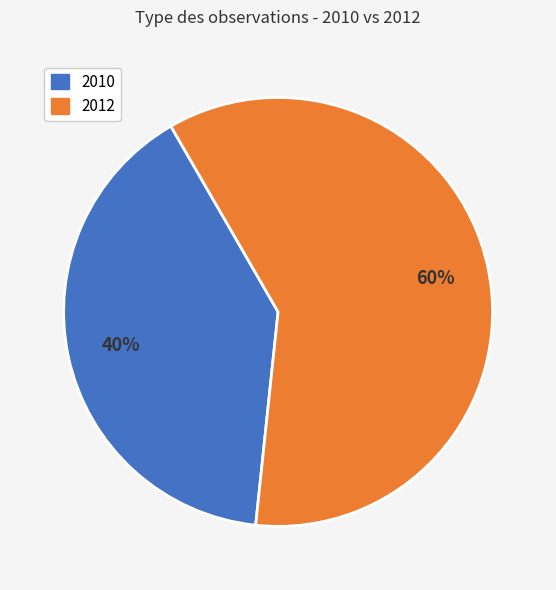

Count the number of slices in the pie.

2